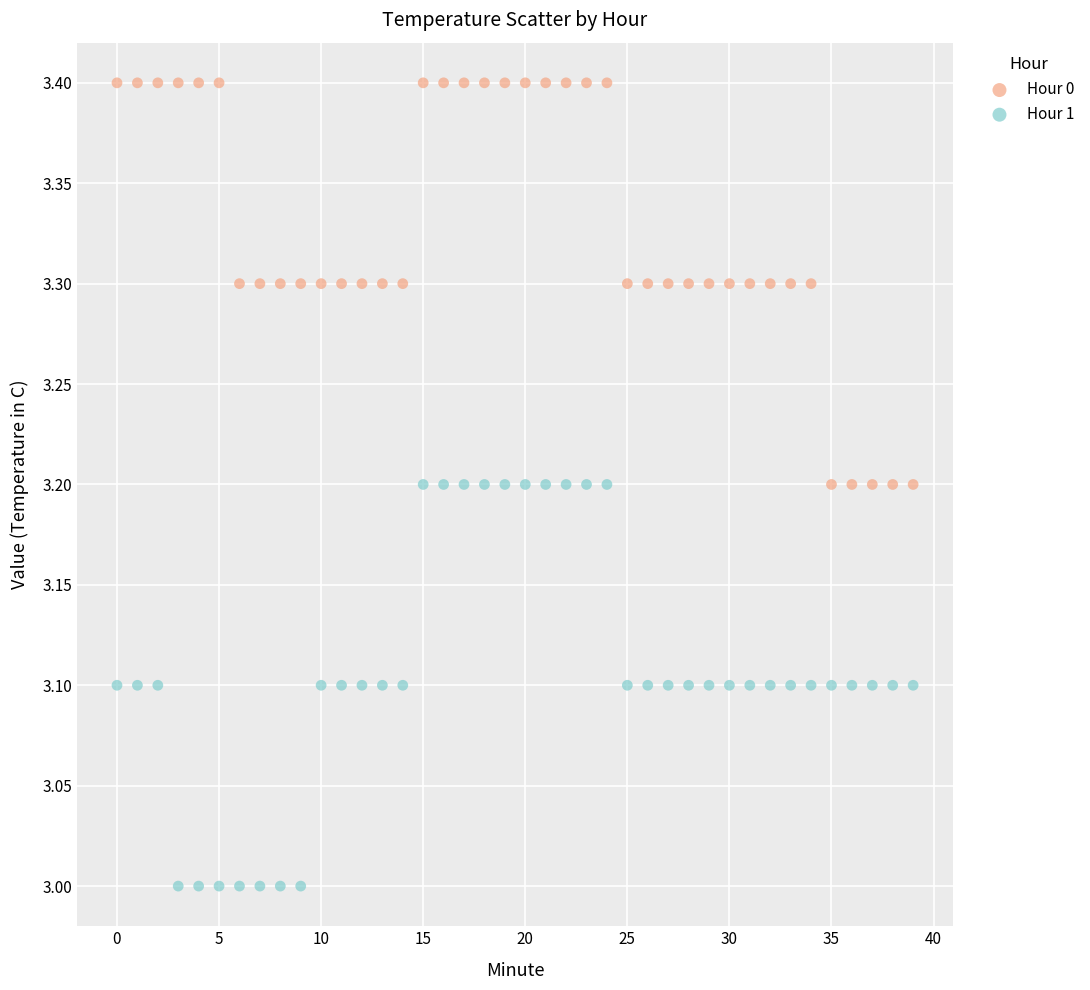

Which series contains the highest Y value?

Hour 0